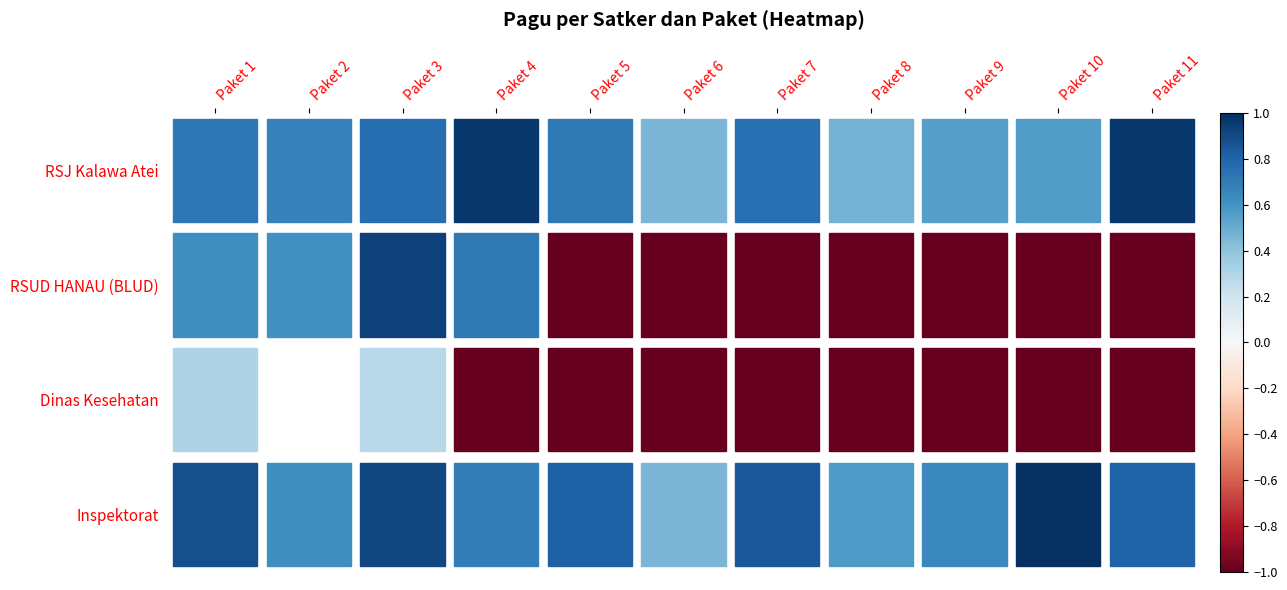

List the series in order of their peak value, highest first.

Inspektorat, RSJ Kalawa Atei, RSUD HANAU (BLUD), Dinas Kesehatan